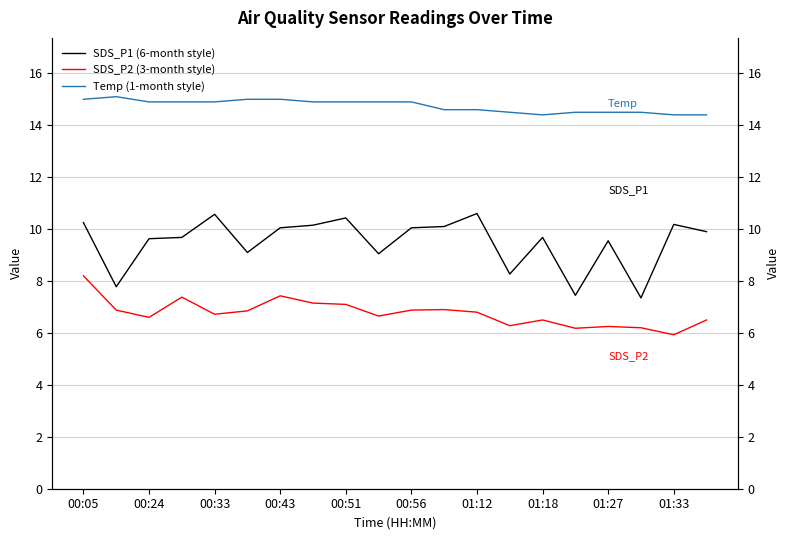

At which label does SDS_P1 (6-month style) first exceed 9?

00:05